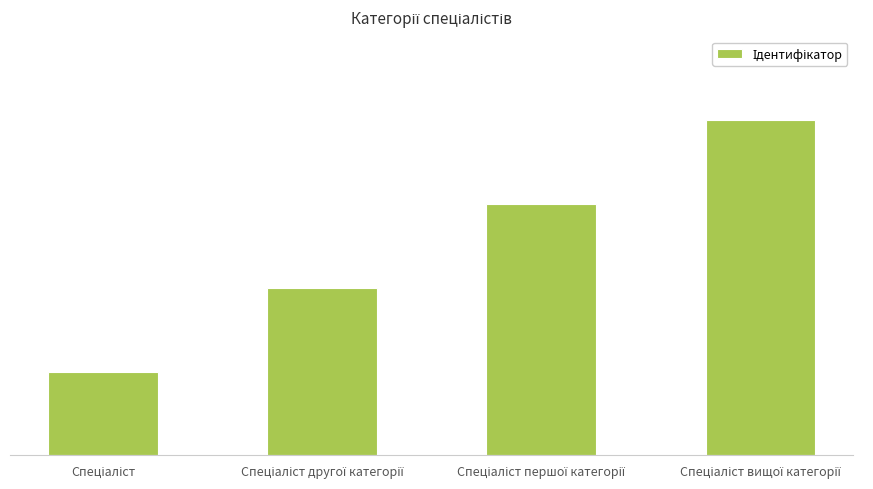

Reading left to right, extract all data points from this chart.

Спеціаліст=1	Спеціаліст другої категорії=2	Спеціаліст першої категорії=3	Спеціаліст вищої категорії=4